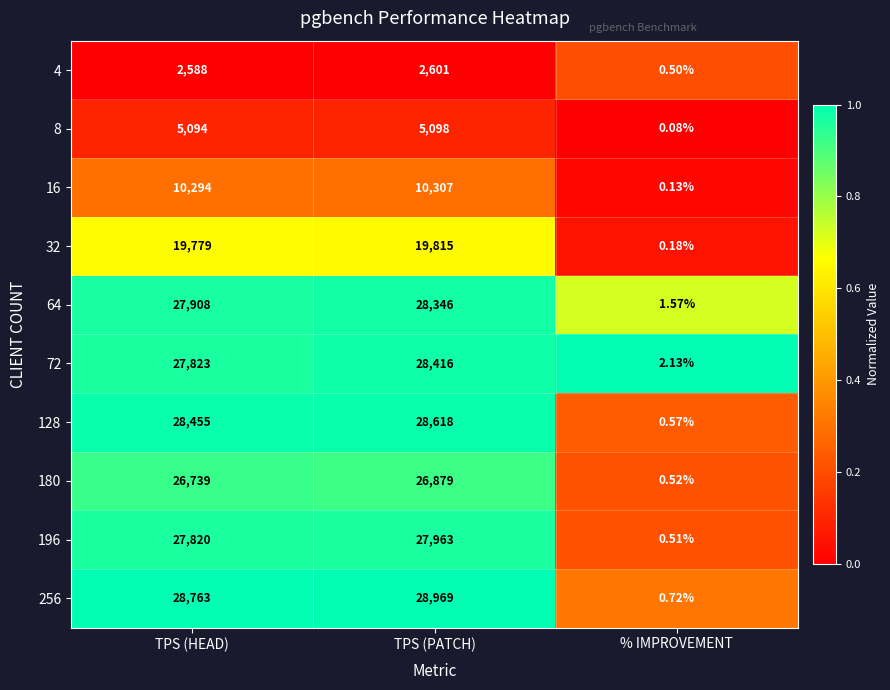

What is the total value across all series at TPS (PATCH)?

207012.0